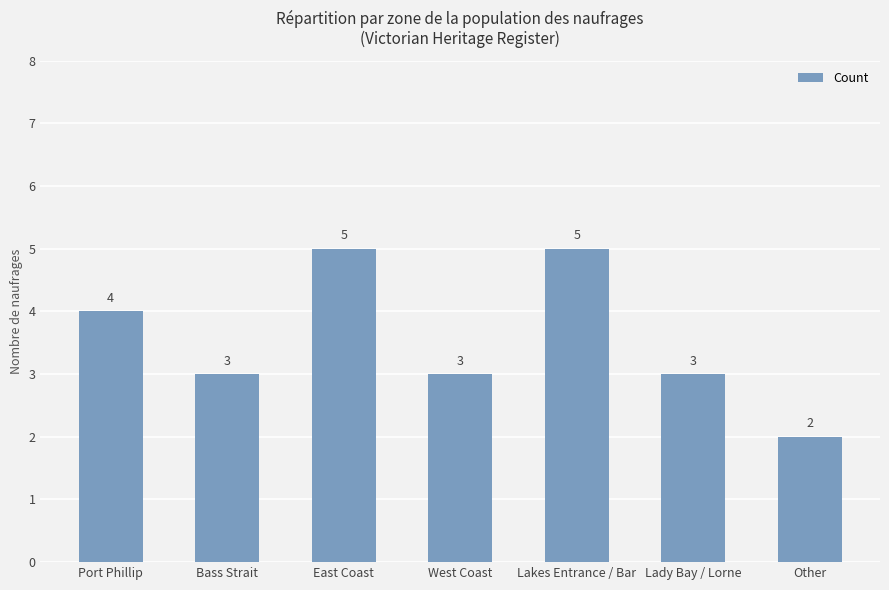

What is the minimum value shown in the chart?

2